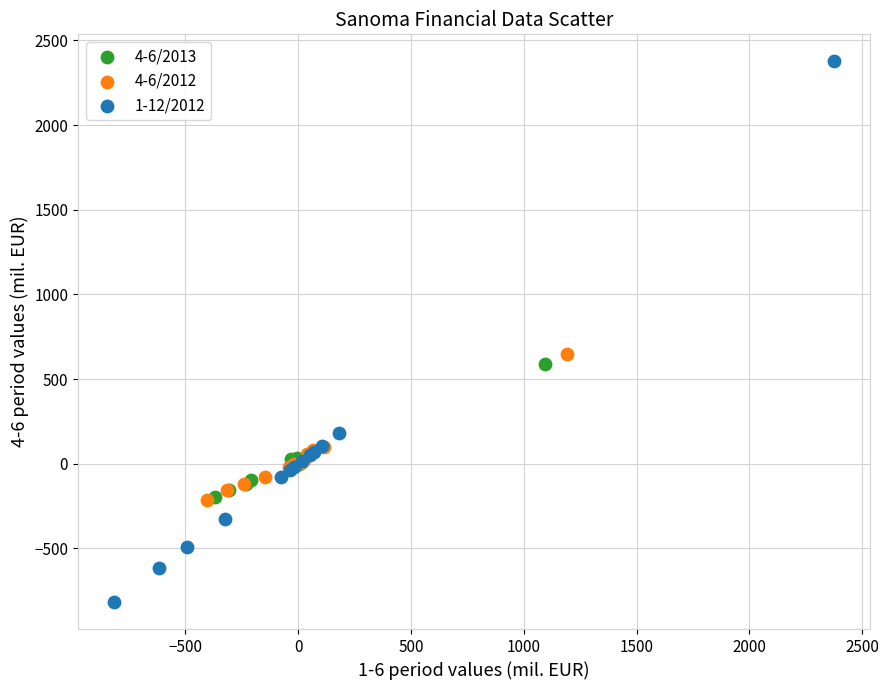

Which series contains the highest Y value?

1-12/2012